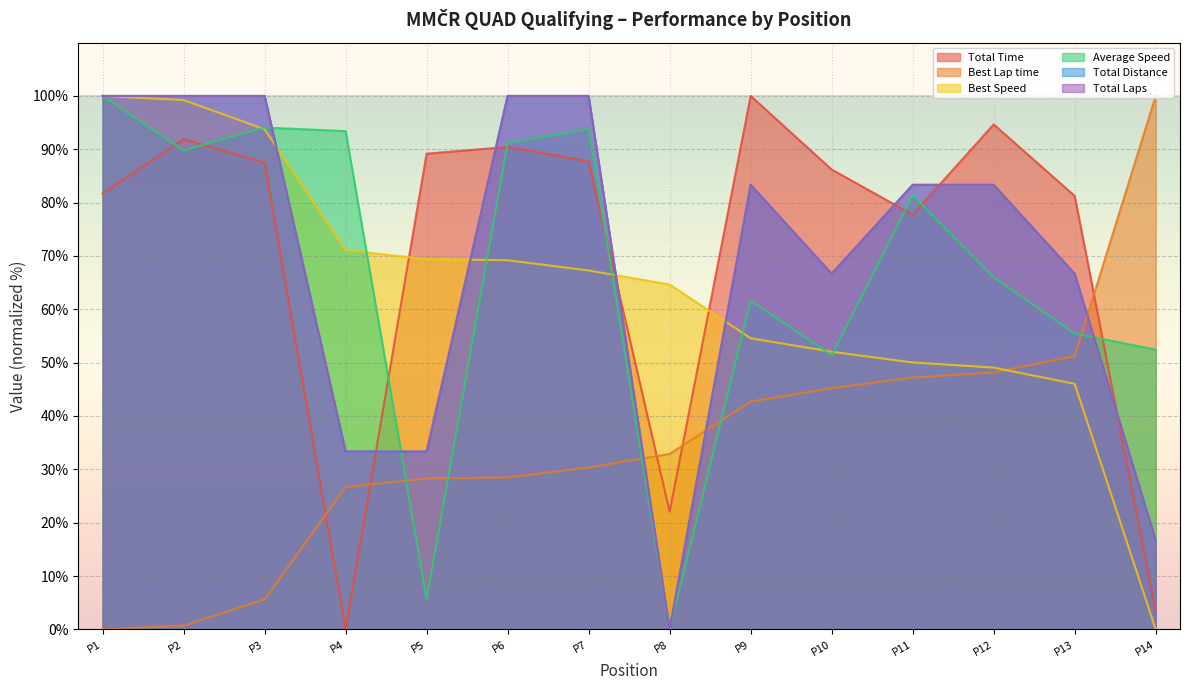

True or false: Total Time has a value of 100.0 at P9.

True